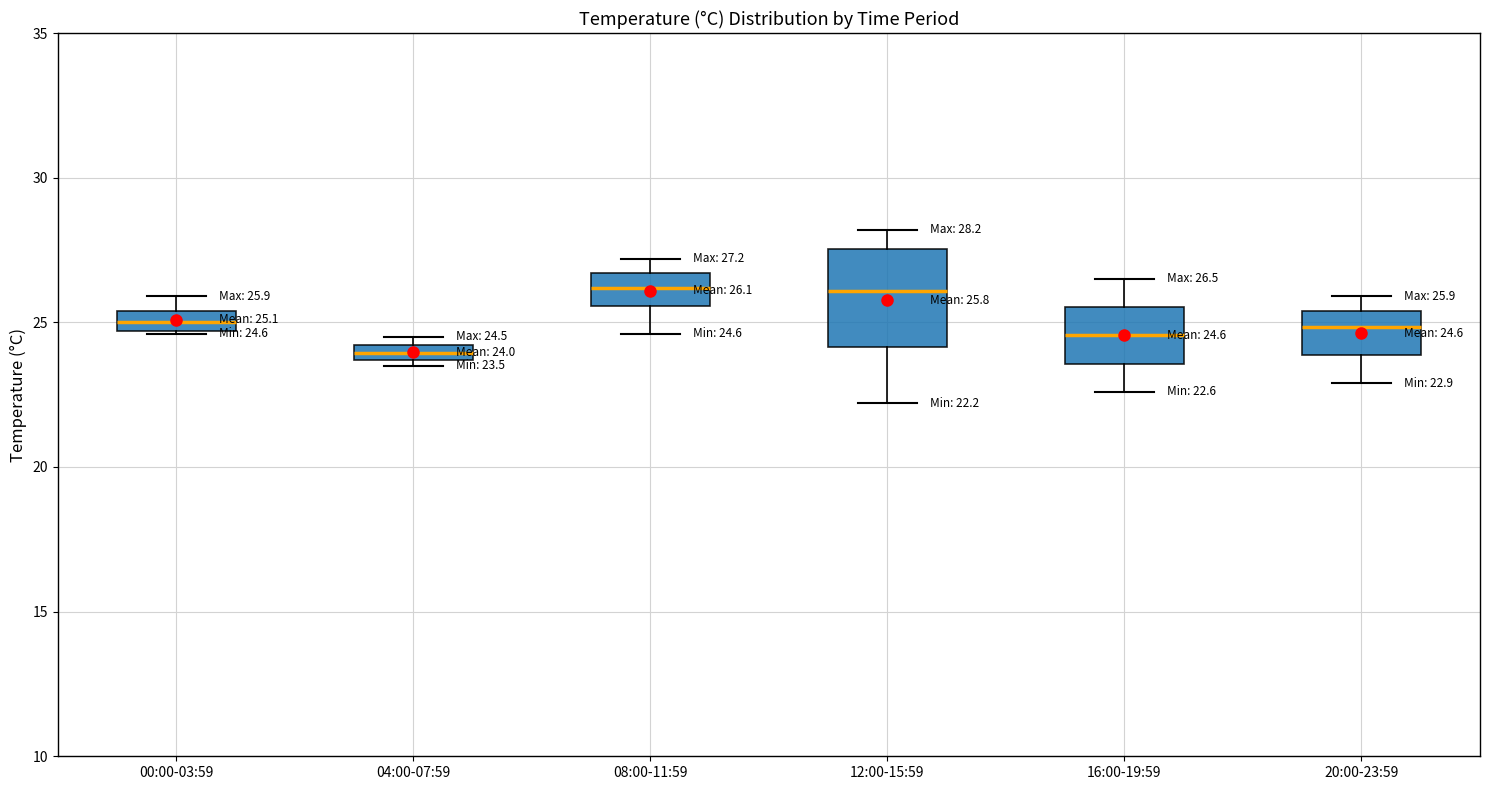

Which box is the tallest, from its lower edge to its upper edge?

12:00-15:59